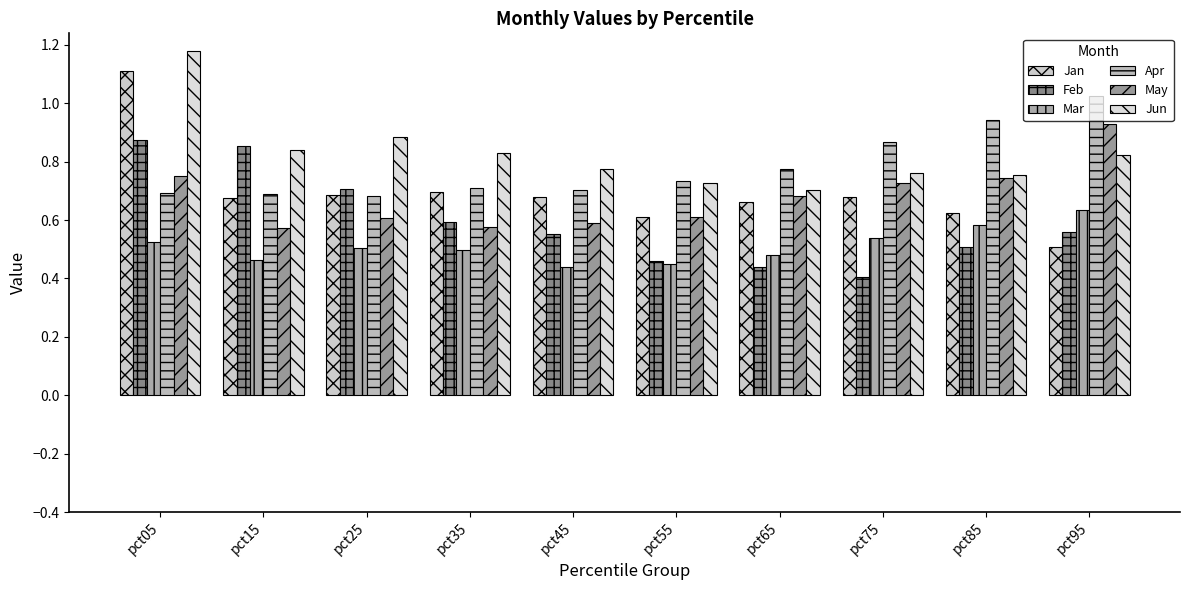

What is the spread (max minus min) of values at pct05?

0.7